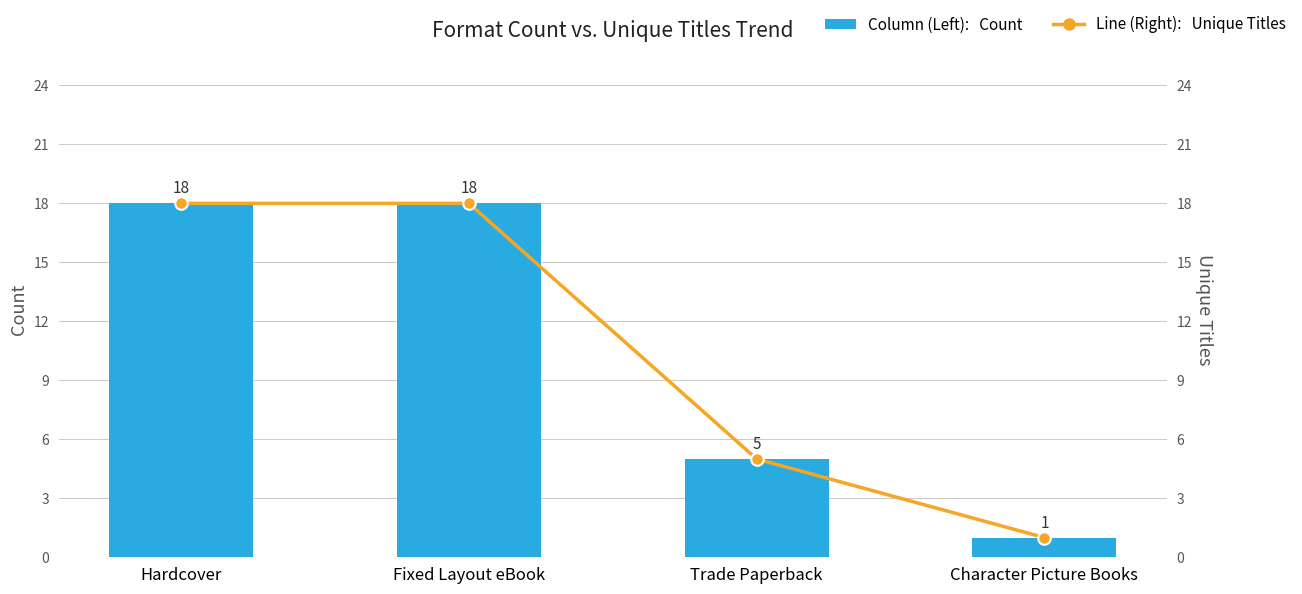

How many categories are shown in the chart?

4